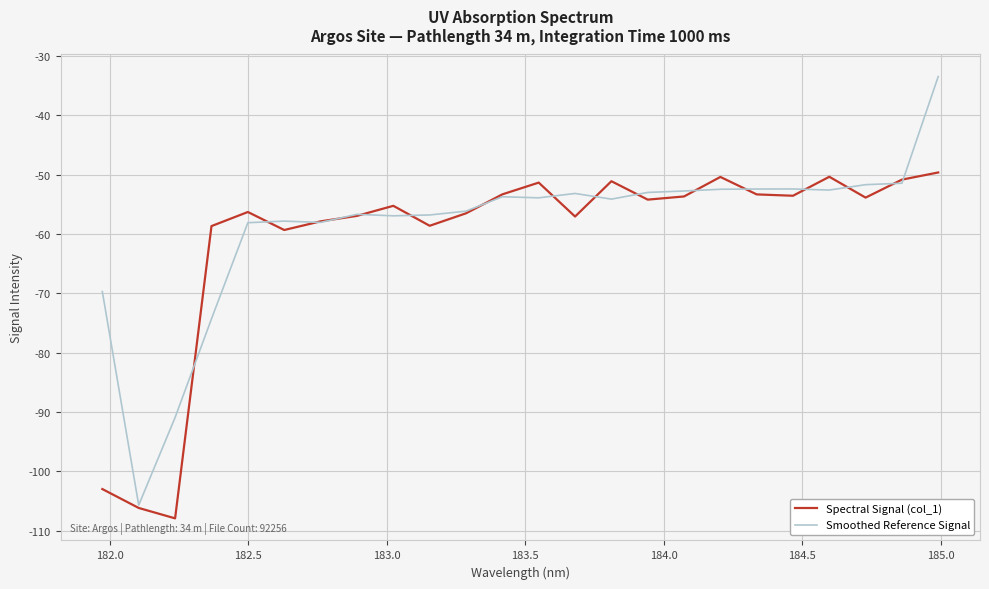

Does the chart display data point markers on the line(s)?

No